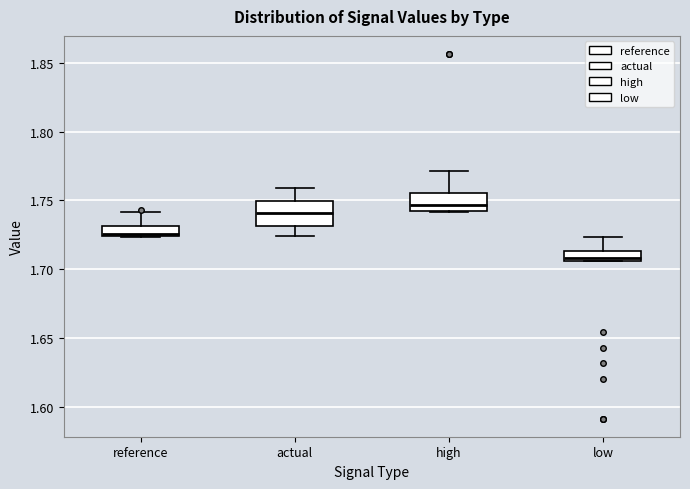

Where is the lower edge of the box for reference on the y-axis? The values are not printed on the chart, so give them approximately, as read against the axis.

1.725